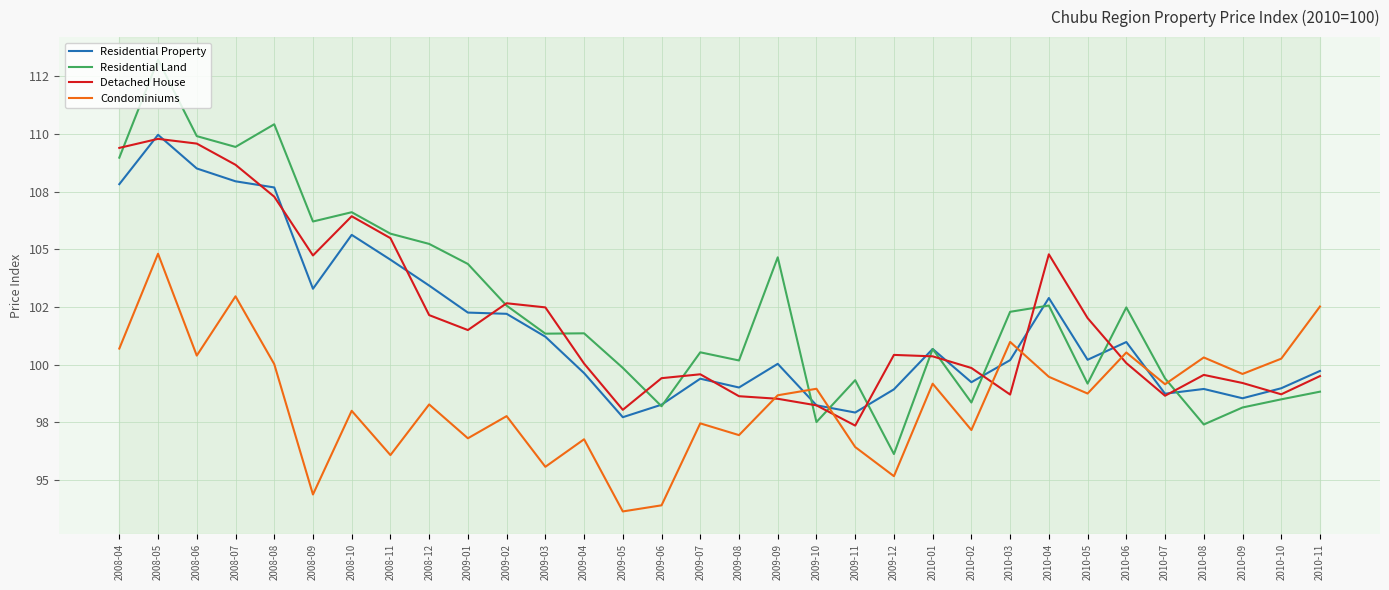

At how many categories does at least one series exceed 109?

5